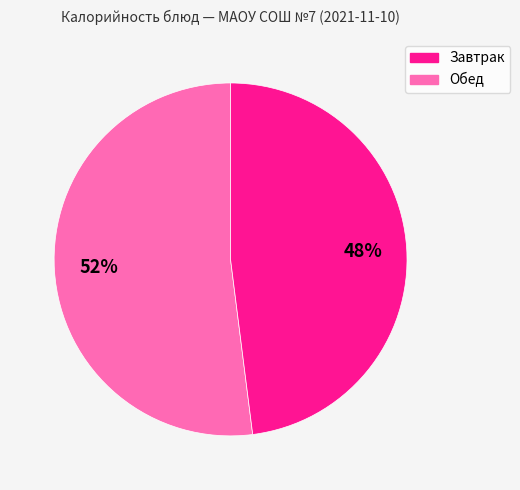

Is there any slice that represents more than half of the pie?

Yes